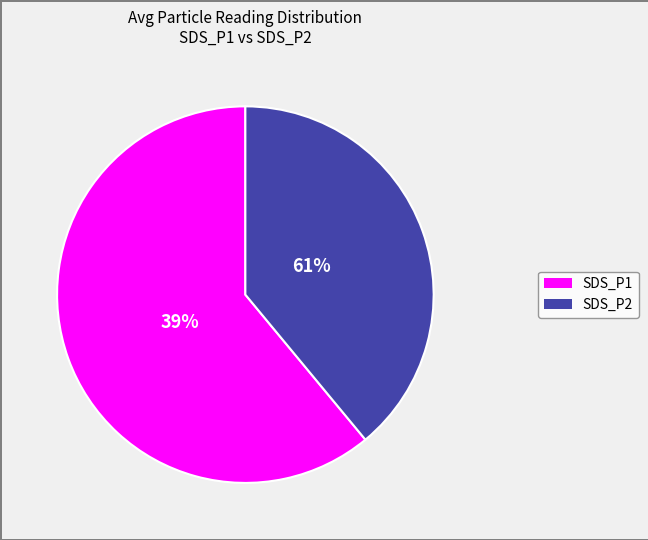

Is it true that SDS_P2 is 24% of the pie?

False